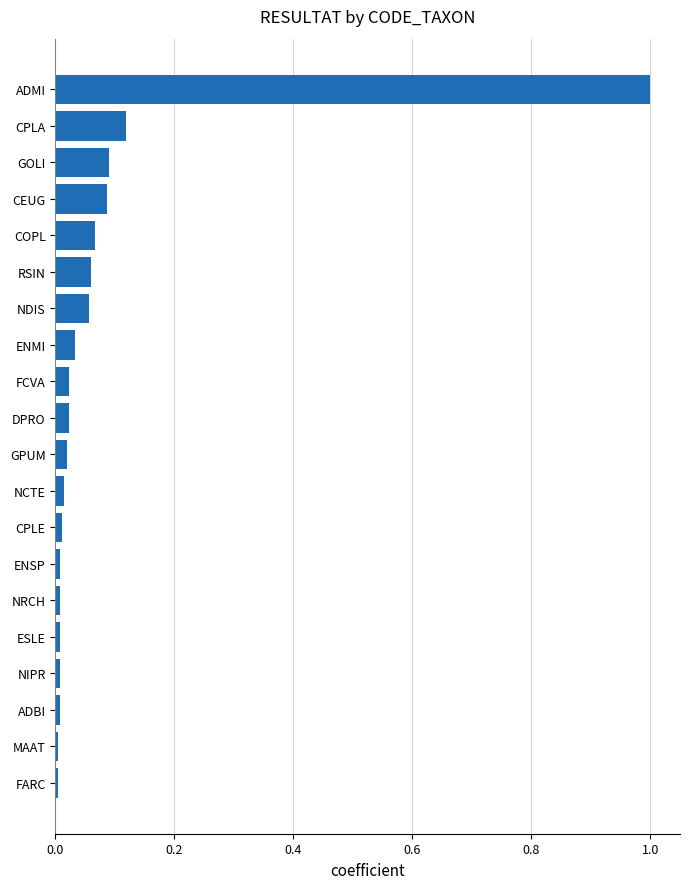

Is it true that the value at CEUG is 0.0?

False